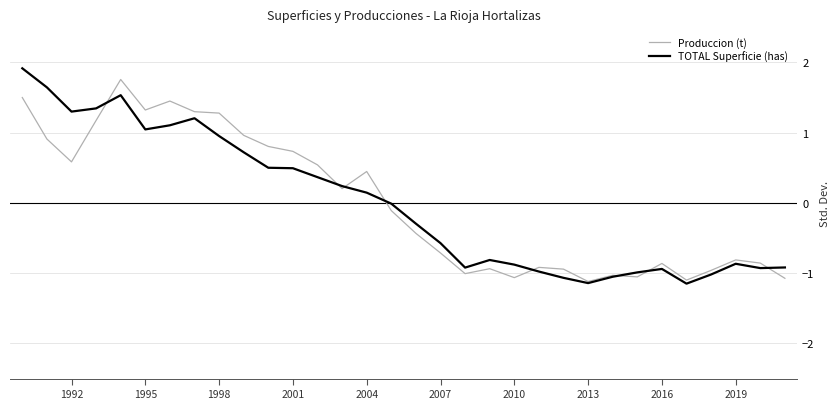

What is the highest value of the TOTAL Superficie (has) series?

1.9